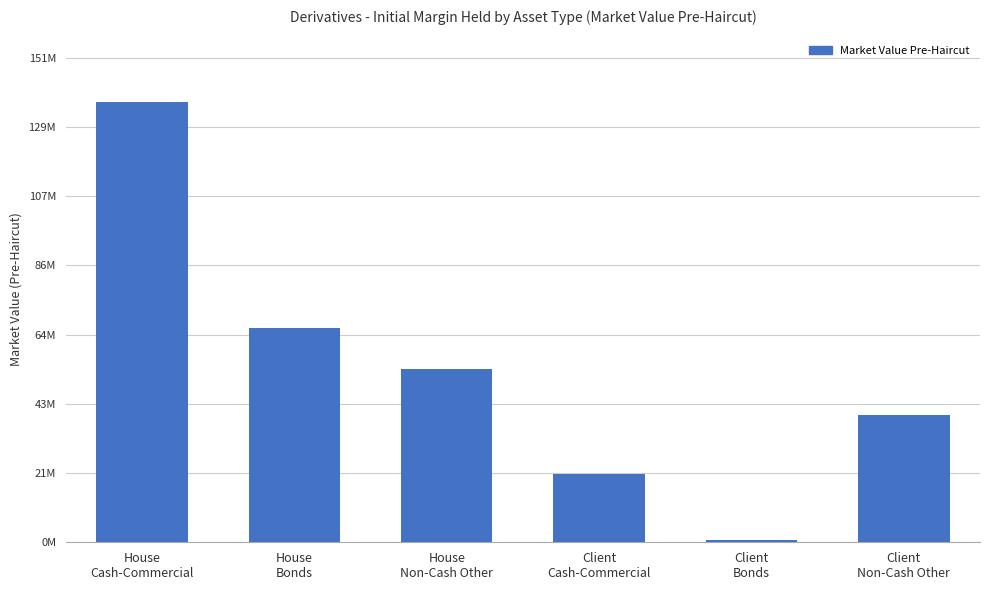

Reading left to right, what are all the values shown in this chart?

House
Cash-Commercial=137298675	House
Bonds=66669880	House
Non-Cash Other=53895824	Client
Cash-Commercial=21317296	Client
Bonds=583397	Client
Non-Cash Other=39536622